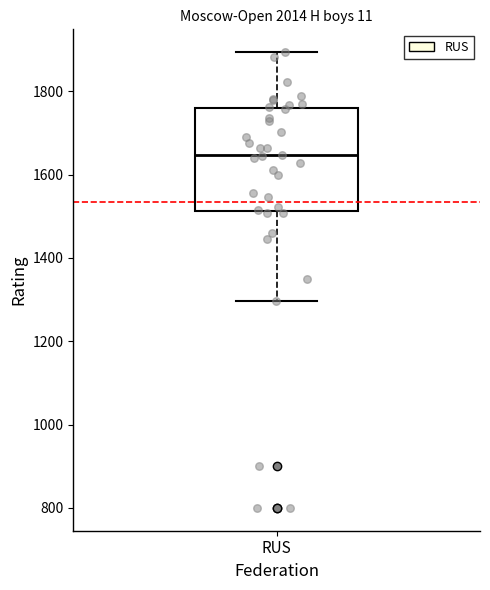

Transcribe this box plot: give where the median line is, the range the box spans, and where the two whiskers end, as read against the y-axis. The values are not printed on the chart, so give them approximately, as read against the axis.

median 1640, box 1520 to 1760, whiskers 1300 to 1900